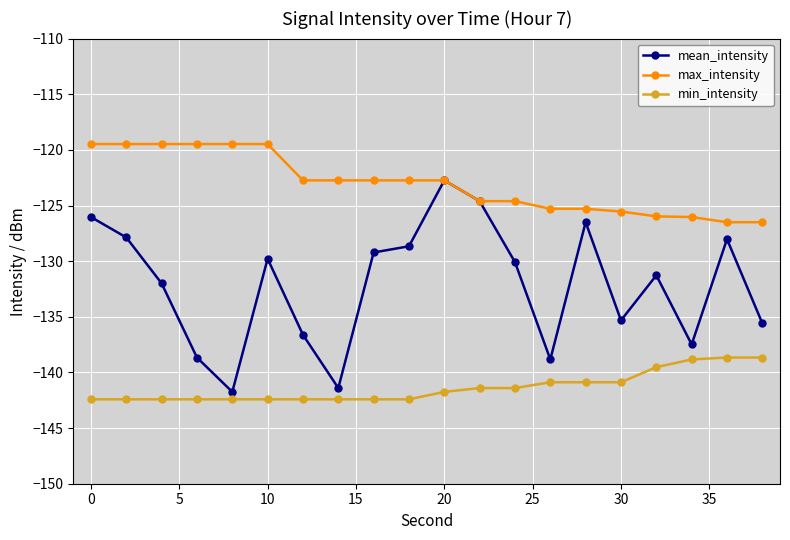

What is the sum of all min_intensity values?

-2827.0